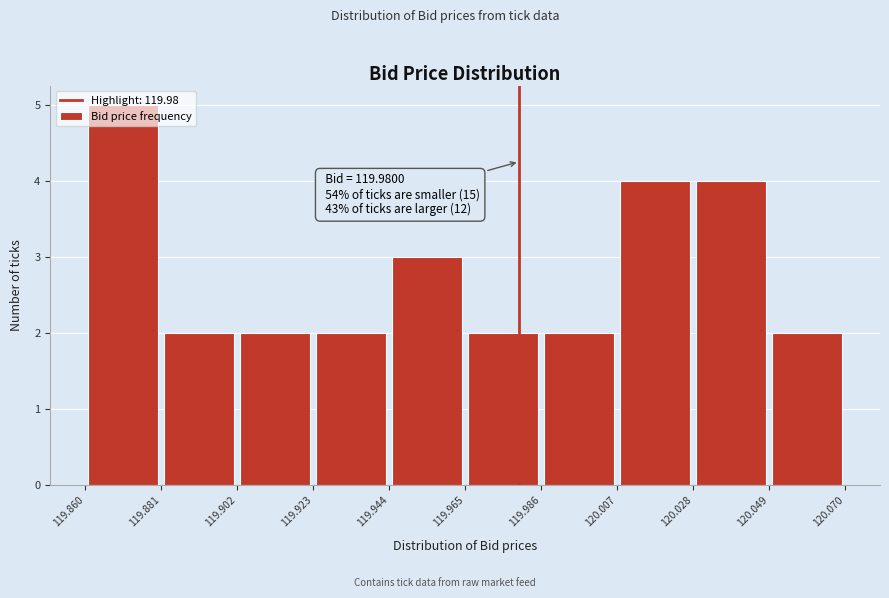

Which range on the x-axis has the tallest bar?

119.860 to 119.881